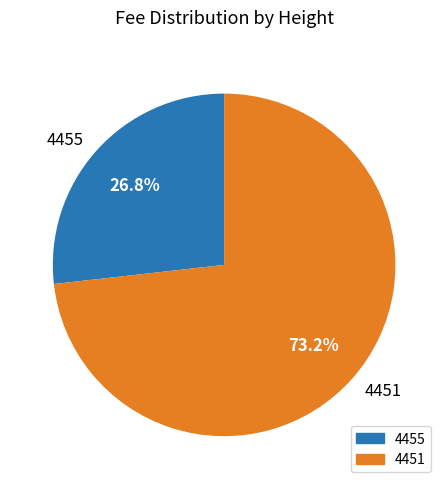

Which has a higher value, 4455 or 4451?

4451